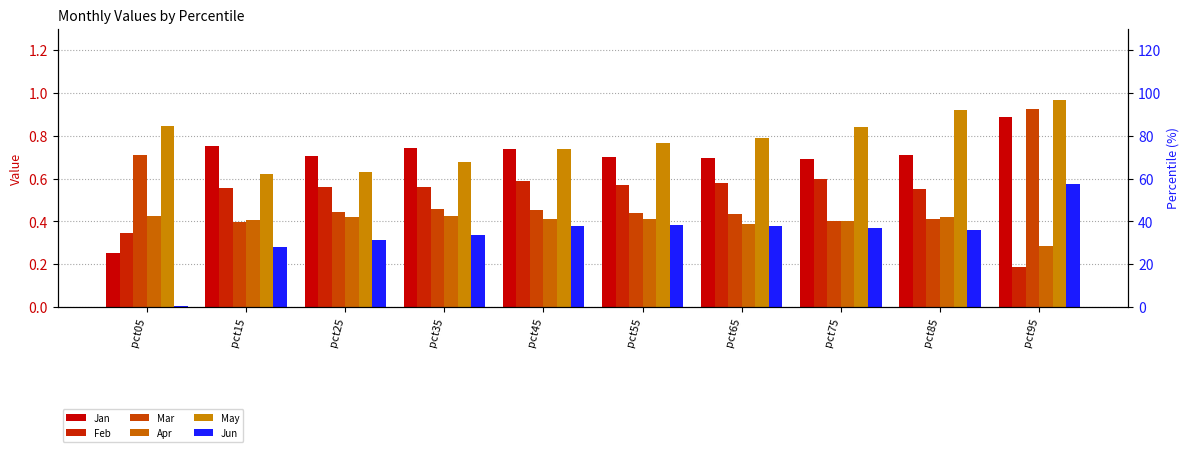

What is the greatest value displayed?

1.0